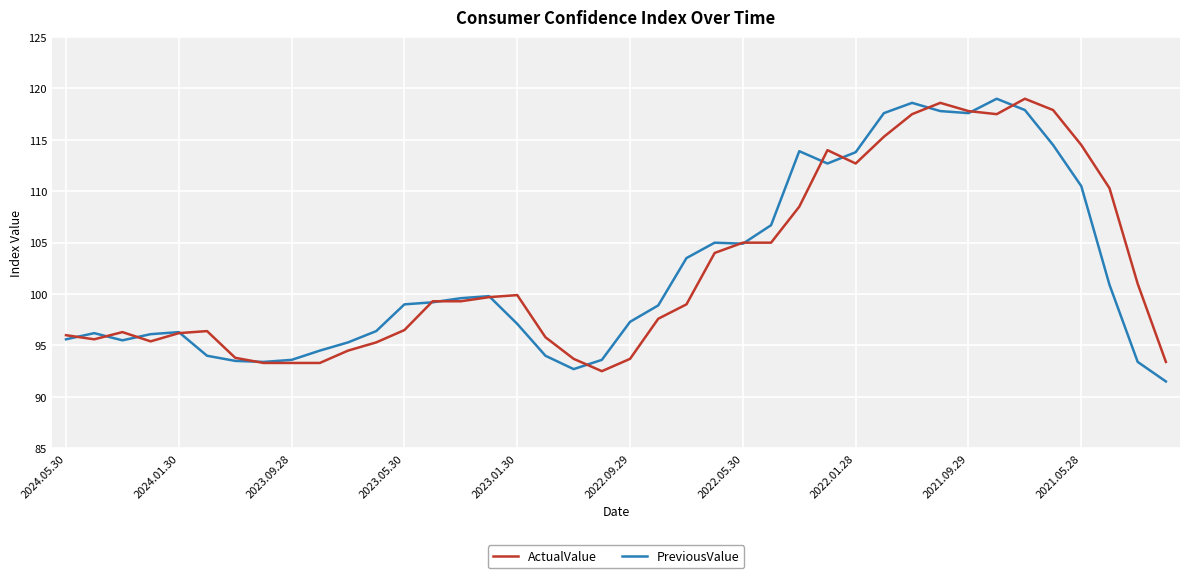

What is the minimum value shown in the chart?

91.5